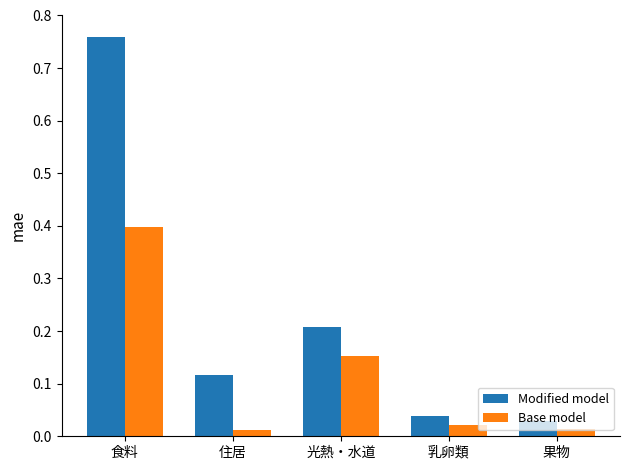

Which series has the largest total across all categories?

Modified model